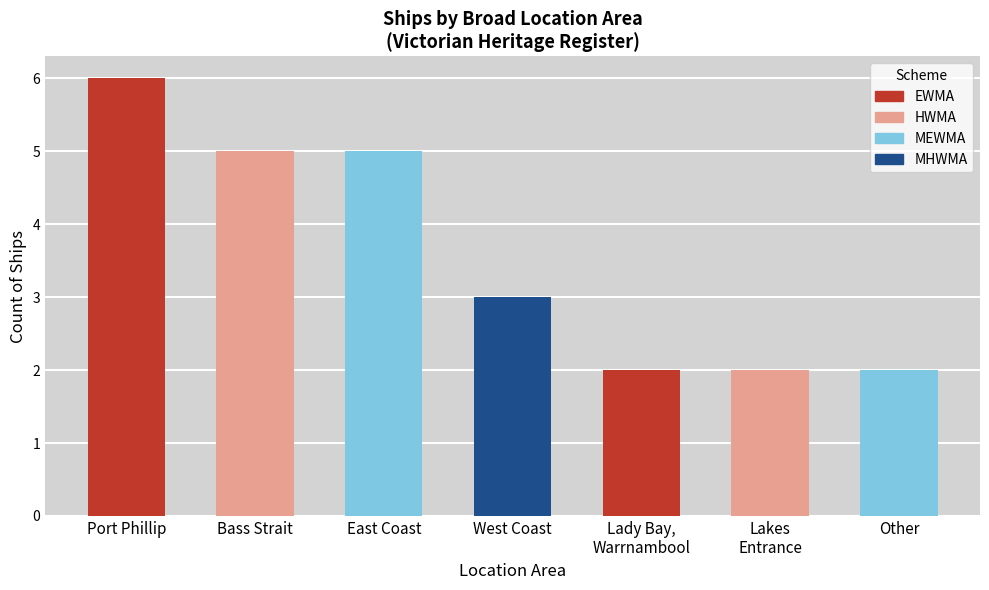

Does the chart contain stacked bars?

No